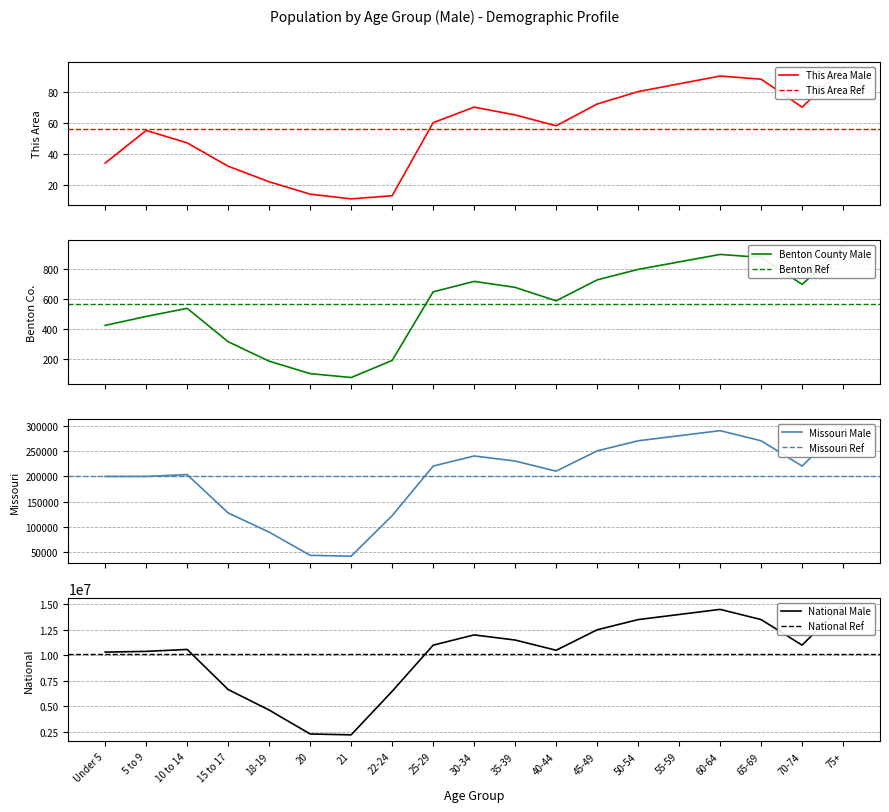

Rank the series by their maximum value, from highest to lowest.

National Male, Missouri Male, Benton County Male, This Area Male